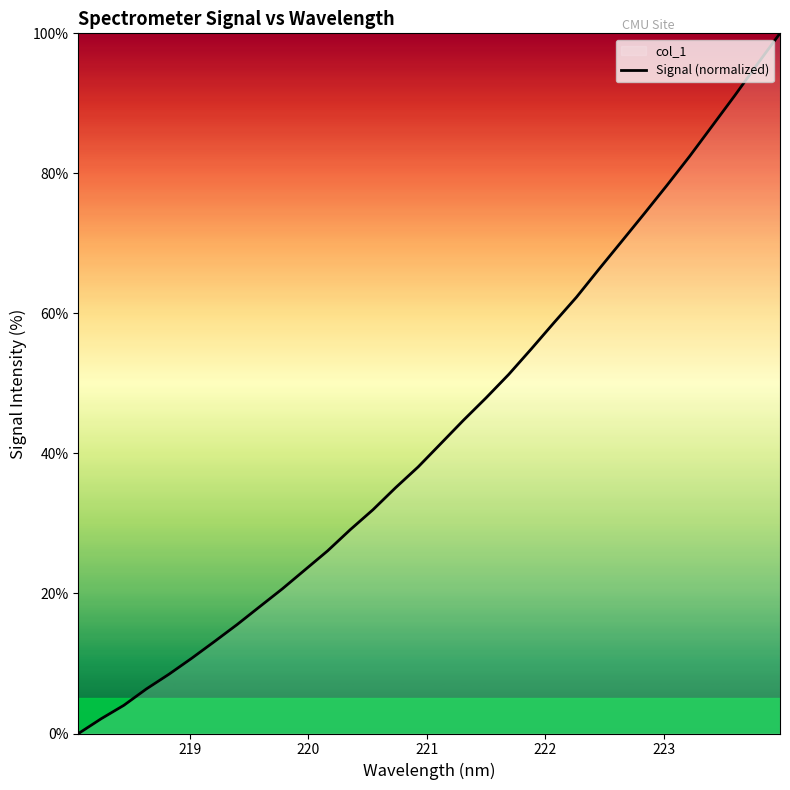

How many positive values are there?

31